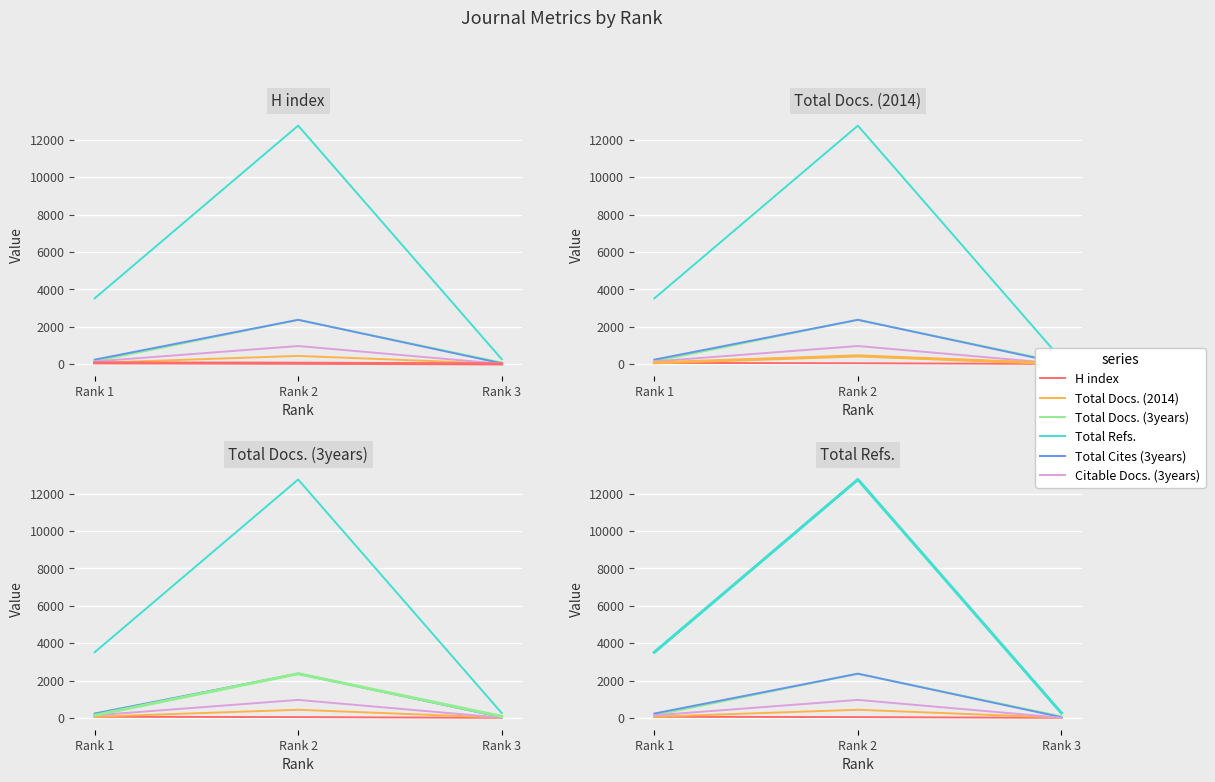

What is the value of the H index point at the 3rd from the left?

8